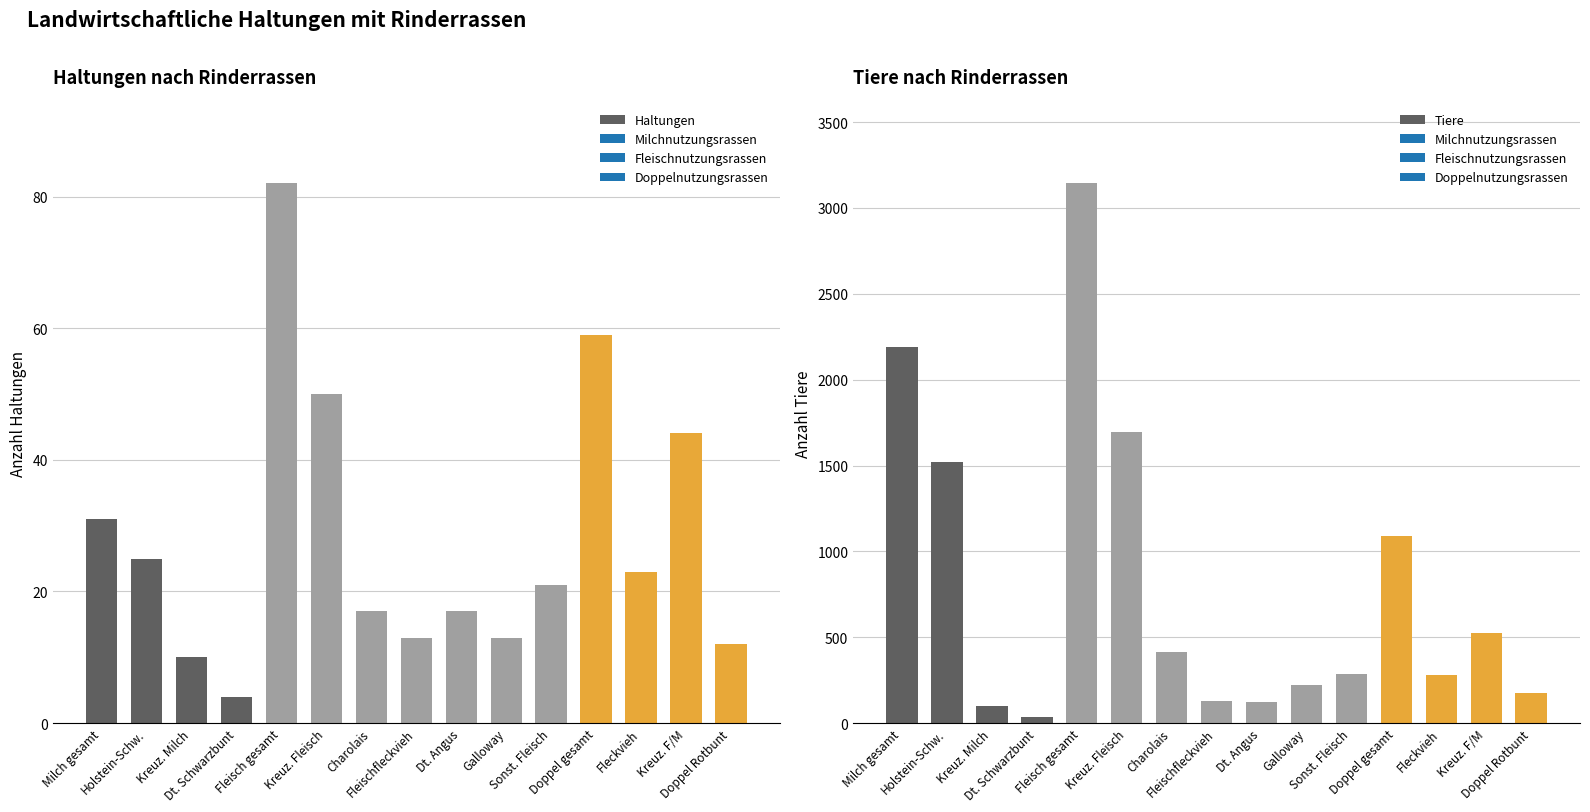

Which series has the largest total across all categories?

Tiere